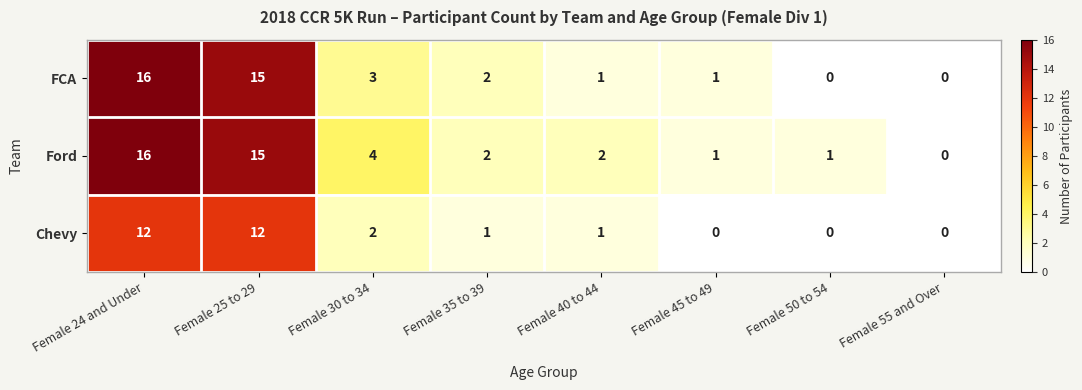

Which series has the largest total across all categories?

Ford